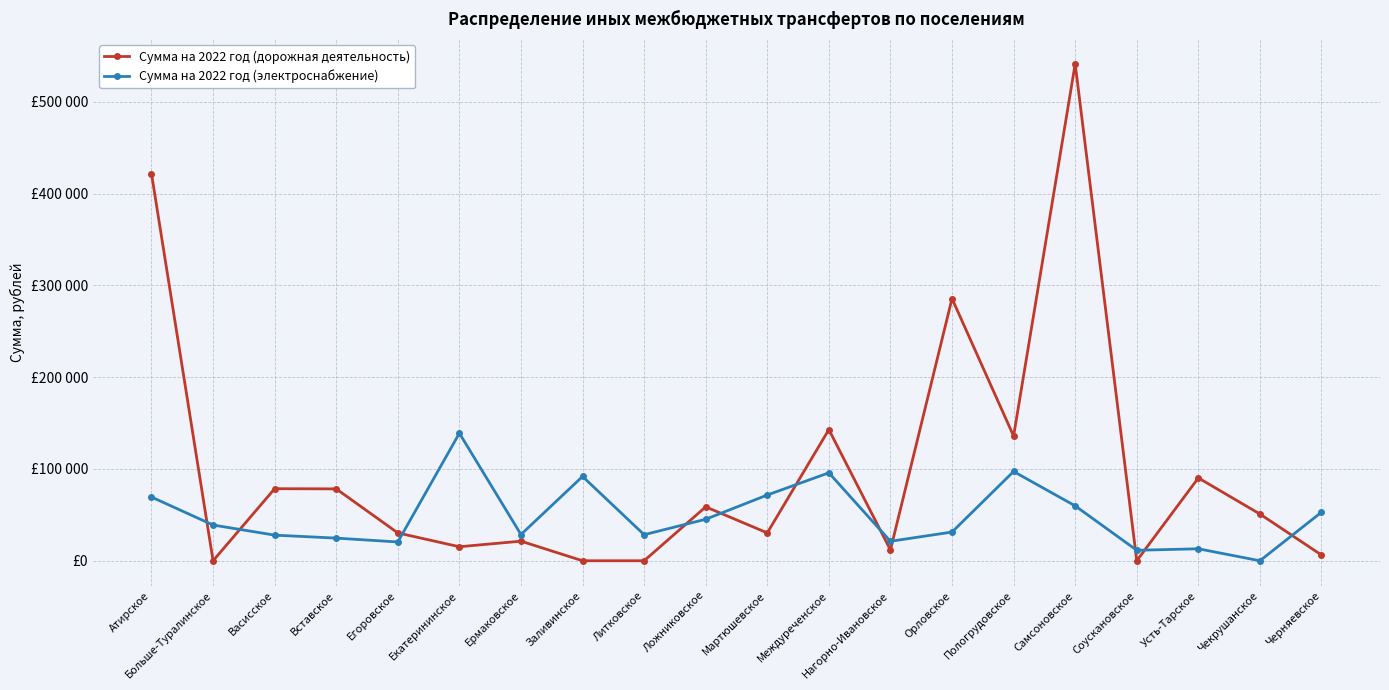

How many intersections are there between Сумма на 2022 год (дорожная деятельность) and Сумма на 2022 год (электроснабжение)?

11